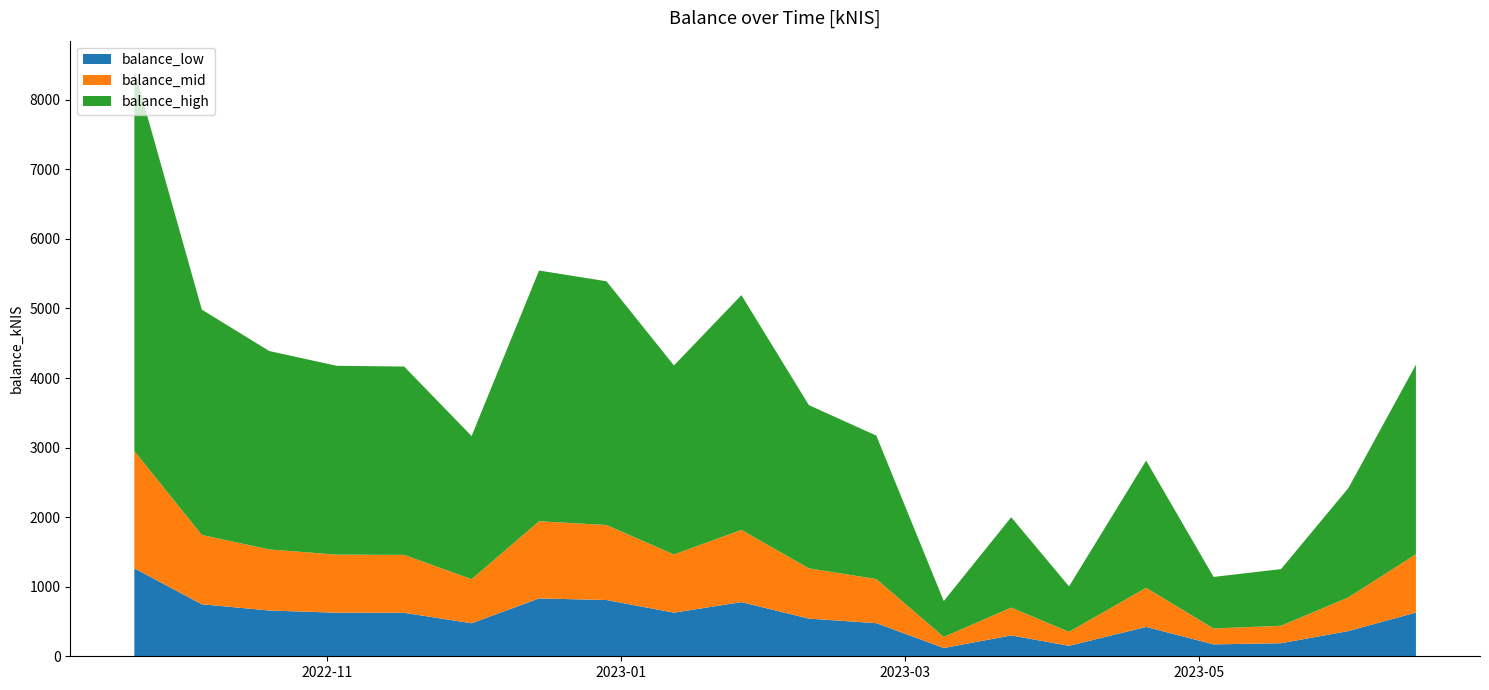

Reading right to left, transcribe all the data shown in this chart.

2023-06-15=4192.2	2023-06-01=2420.6	2023-05-18=1253.1	2023-05-04=1140.7	2023-04-20=2813.2	2023-04-04=1004.7	2023-03-23=1999.3	2023-03-09=794.0	2023-02-23=3172.3	2023-02-09=3610.4	2023-01-26=5191.8	2023-01-12=4180.9	2022-12-29=5391.0	2022-12-15=5545.4	2022-12-01=3166.0	2022-11-17=4165.0	2022-11-03=4175.4	2022-10-20=4388.0	2022-10-06=4983.8	2022-09-22=8428.4